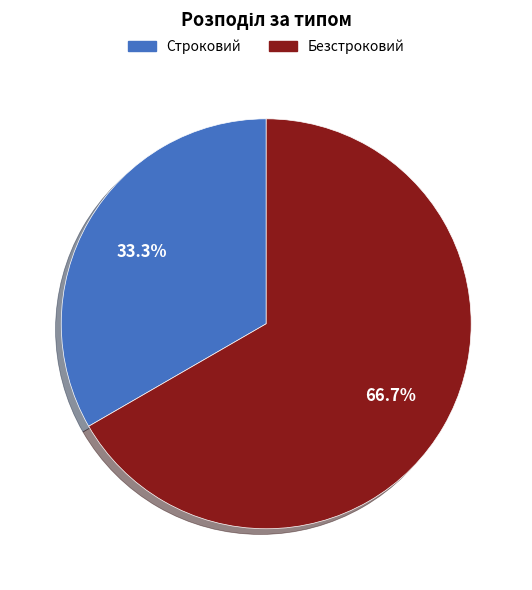

To the nearest percent, what is the difference between the Строковий and Безстроковий slice percentages?

33%